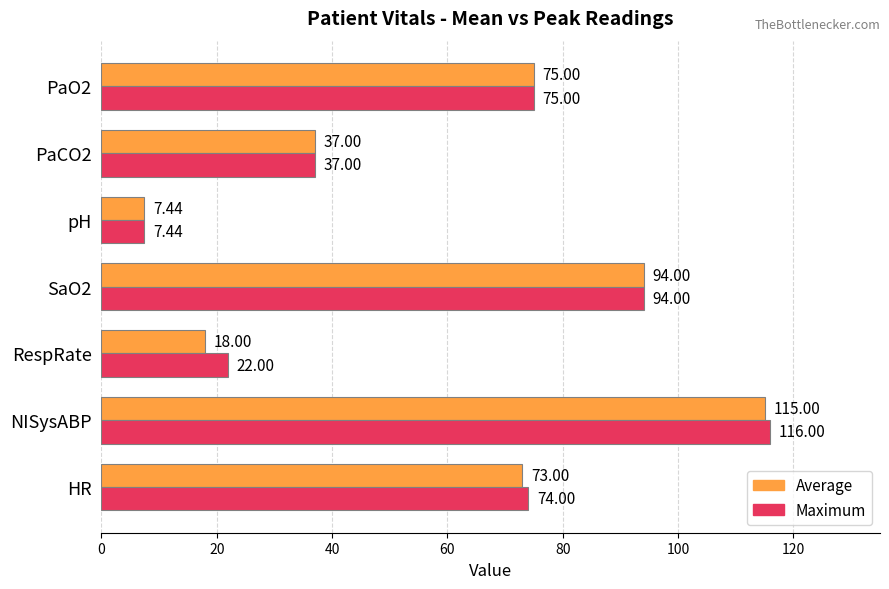

Rank the series by their maximum value, from highest to lowest.

Maximum, Average